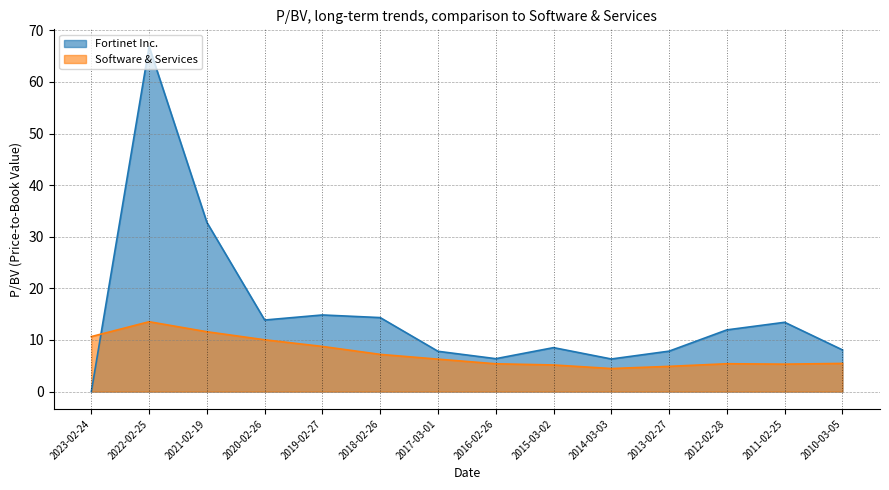

Is it true that Software & Services equals 8.8 at 2019-02-27?

True